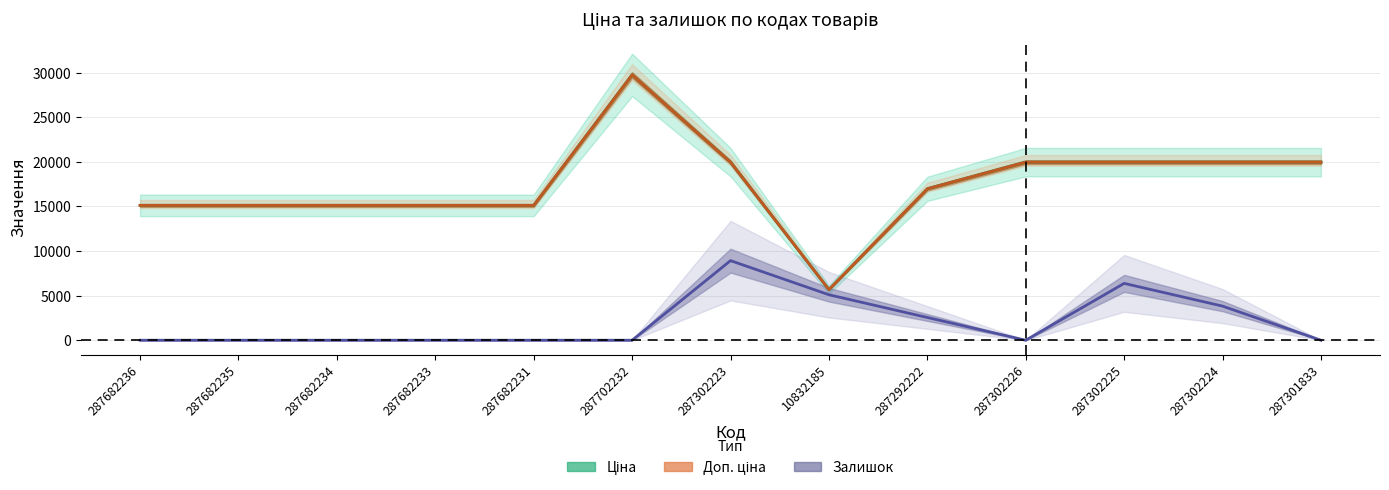

True or false: Ціна and Доп. ціна intersect in this chart.

False